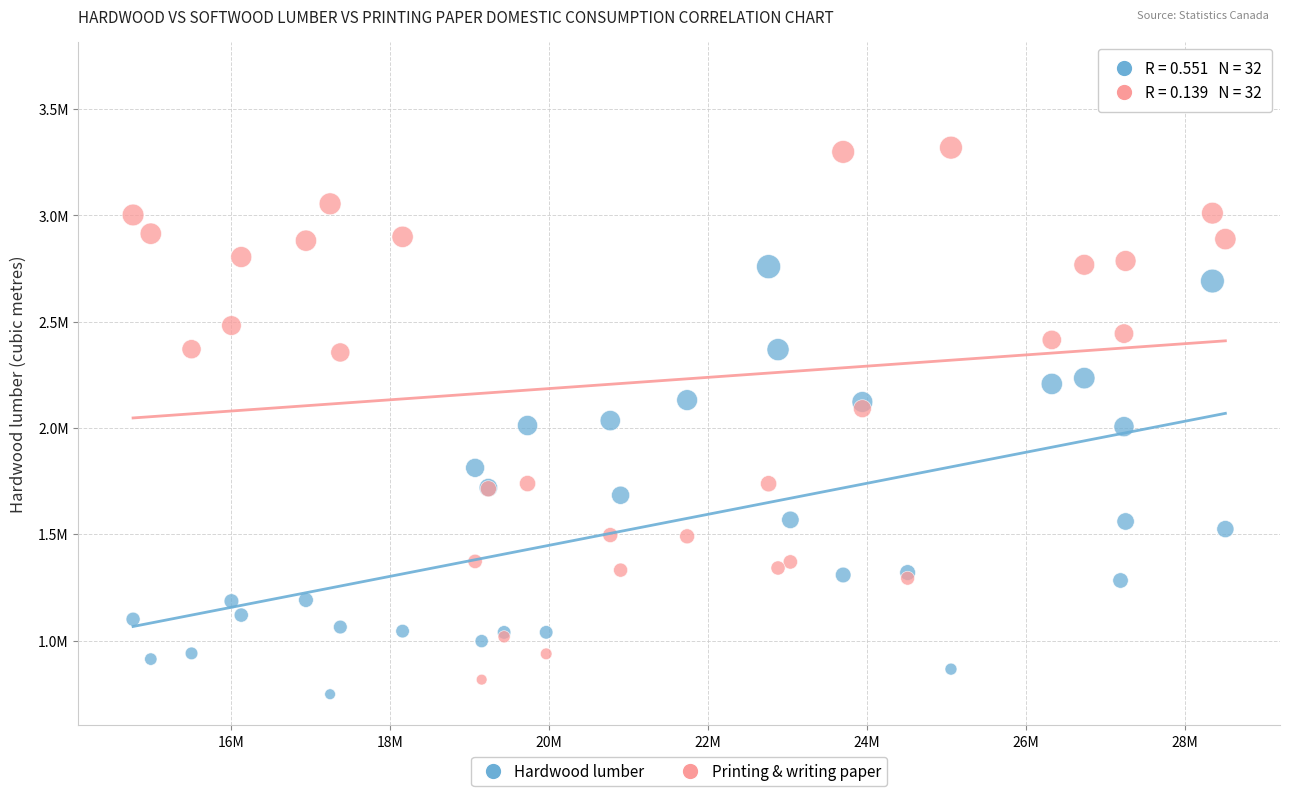

Which series has the largest Y range (max minus min)?

Printing & writing paper